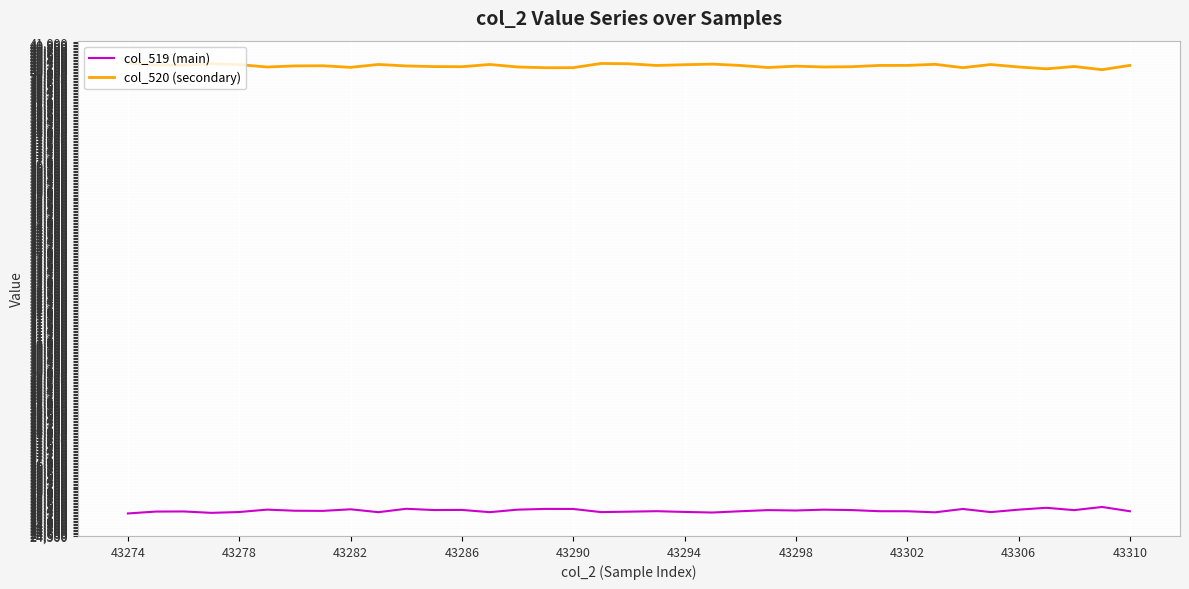

What is the minimum value shown in the chart?

25250